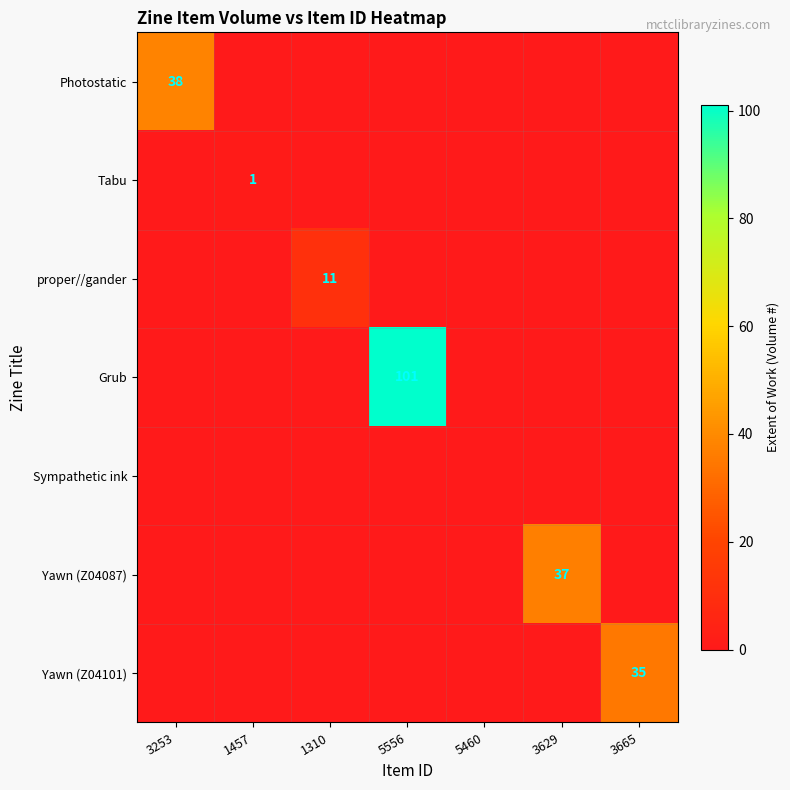

The Yawn (Z04087) series shows 0 at 5556. True or false?

True